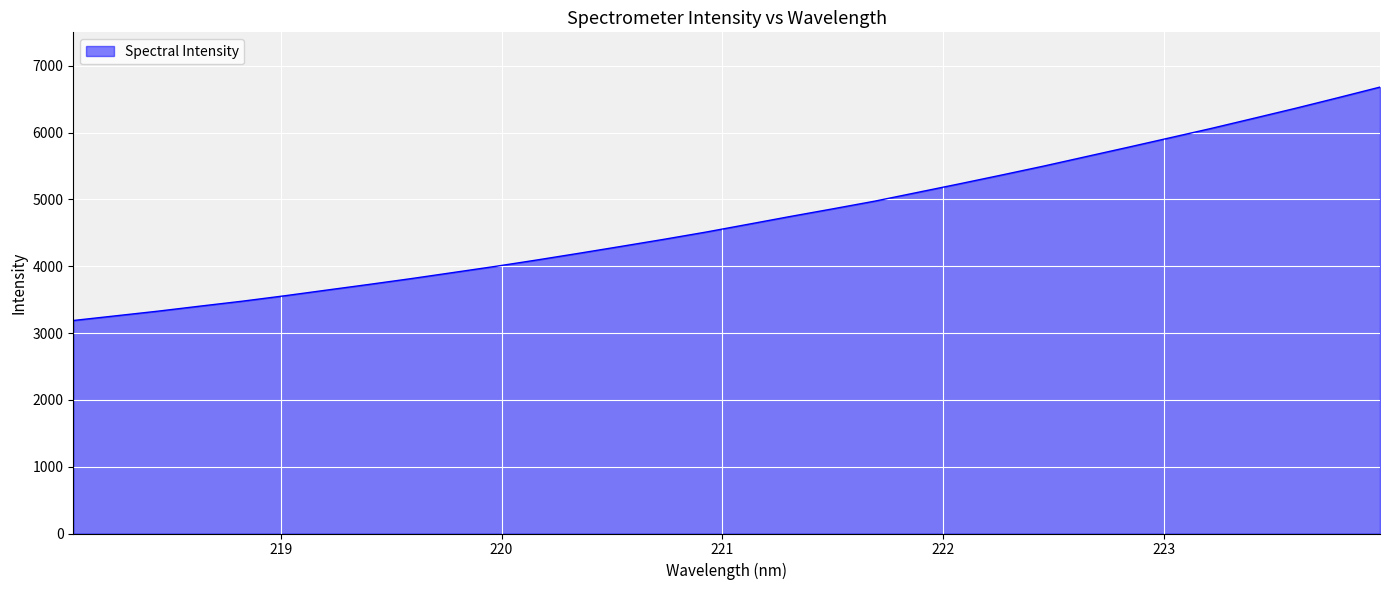

What is the smallest value displayed?

3187.7